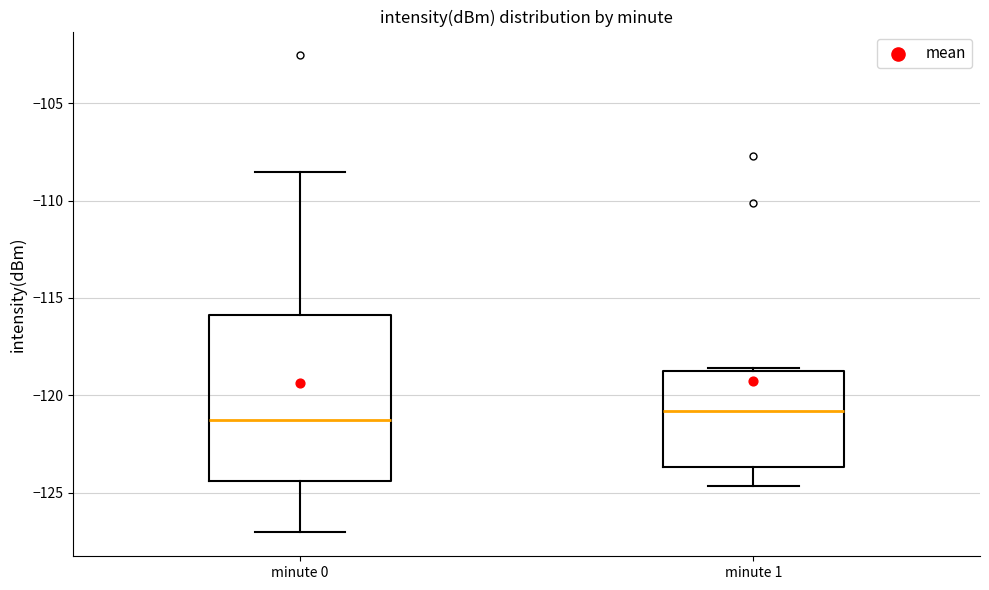

Which box is the tallest, from its lower edge to its upper edge?

minute 0